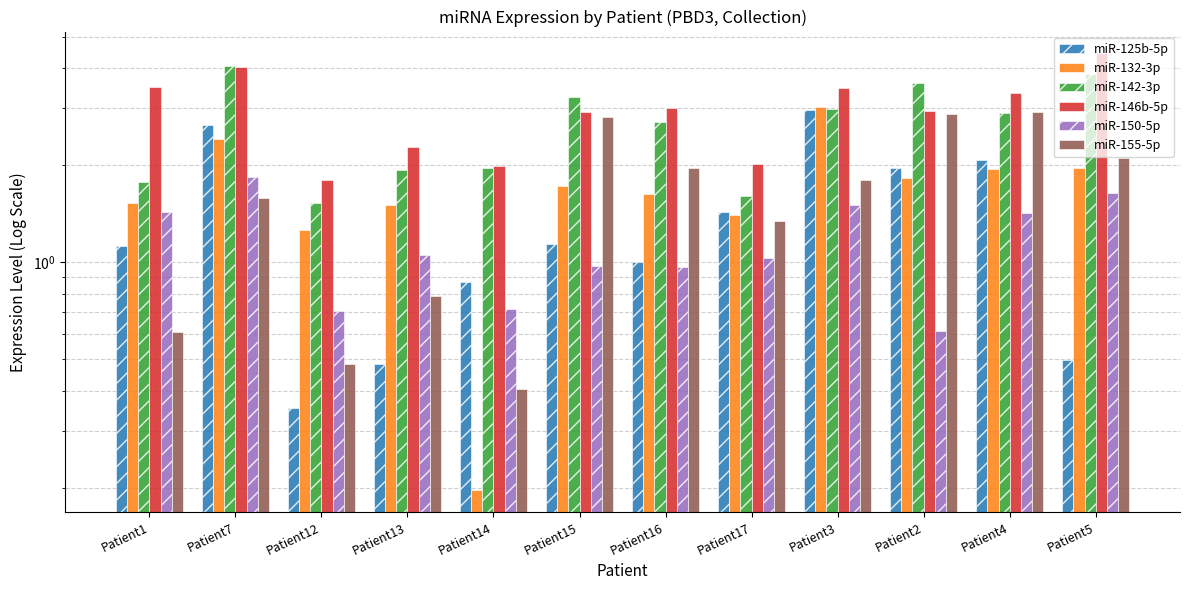

Is it true that miR-155-5p equals 1.3 at Patient17?

True